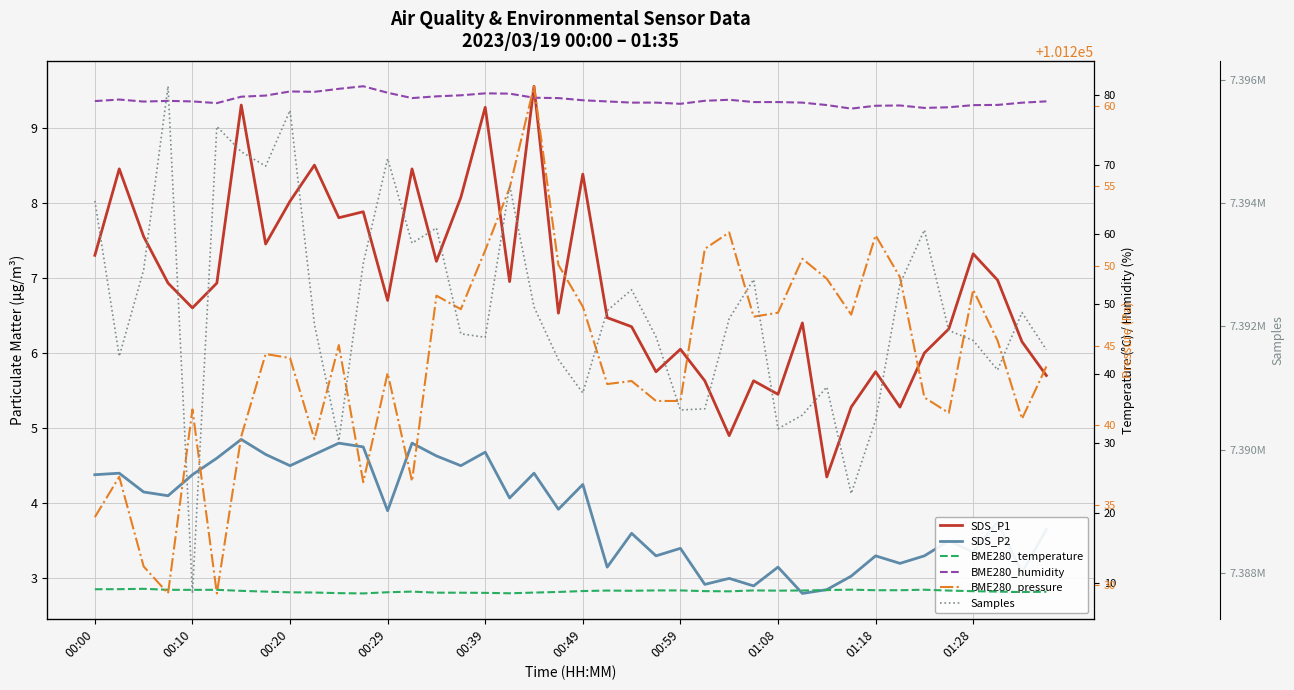

Reading left to right, transcribe all the data shown in this chart.

SDS_P1: 7.3	8.4	7.5	6.9	6.6	6.9	9.3	7.5	8.0	8.5	7.8	7.9	6.7	8.4	7.2	8.1	9.3	7.0	9.6	6.5	8.4	6.5	6.3	5.8	6.0	5.6	4.9	5.6	5.5	6.4	4.3	5.3	5.8	5.3	6.0	6.3	7.3	7.0	6.2	5.7
SDS_P2: 4.4	4.4	4.2	4.1	4.4	4.6	4.8	4.7	4.5	4.7	4.8	4.8	3.9	4.8	4.6	4.5	4.7	4.1	4.4	3.9	4.2	3.1	3.6	3.3	3.4	2.9	3.0	2.9	3.1	2.8	2.9	3.0	3.3	3.2	3.3	3.5	3.4	3.8	3.1	3.6
BME280_temperature: 9.0	9.1	9.1	9.0	8.9	9.0	8.8	8.7	8.6	8.6	8.5	8.4	8.6	8.7	8.6	8.5	8.5	8.5	8.6	8.7	8.8	8.8	8.8	8.9	8.9	8.8	8.7	8.9	8.8	8.9	8.9	9.0	8.9	8.9	9.0	8.8	8.8	8.7	8.6	8.7
BME280_humidity: 79.1	79.3	79.0	79.2	79.1	78.8	79.8	79.9	80.5	80.5	80.9	81.2	80.3	79.5	79.8	80.0	80.2	80.2	79.6	79.5	79.2	79.1	78.9	78.9	78.7	79.2	79.3	79.0	79.0	78.9	78.5	78.0	78.5	78.5	78.1	78.2	78.5	78.6	78.9	79.1
BME280_pressure: 101234.2	101236.8	101231.2	101229.5	101241.0	101229.5	101239.3	101244.5	101244.2	101239.1	101245.0	101236.4	101243.3	101236.5	101248.1	101247.3	101251.0	101254.9	101261.2	101250.1	101247.4	101242.6	101242.8	101241.5	101241.5	101251.1	101252.1	101246.8	101247.1	101250.4	101249.2	101246.9	101251.9	101249.3	101241.8	101240.8	101248.5	101245.3	101240.4	101243.7
Samples: 7394034.0	7391512.0	7392915.0	7395894.0	7387666.0	7395242.0	7394831.0	7394599.0	7395502.0	7392029.0	7390142.0	7393019.0	7394720.0	7393349.0	7393595.0	7391878.0	7391821.0	7394286.0	7392314.0	7391459.0	7390918.0	7392254.0	7392592.0	7391830.0	7390642.0	7390661.0	7392124.0	7392759.0	7390337.0	7390560.0	7391015.0	7389285.0	7390476.0	7392689.0	7393563.0	7391932.0	7391770.0	7391291.0	7392223.0	7391620.0